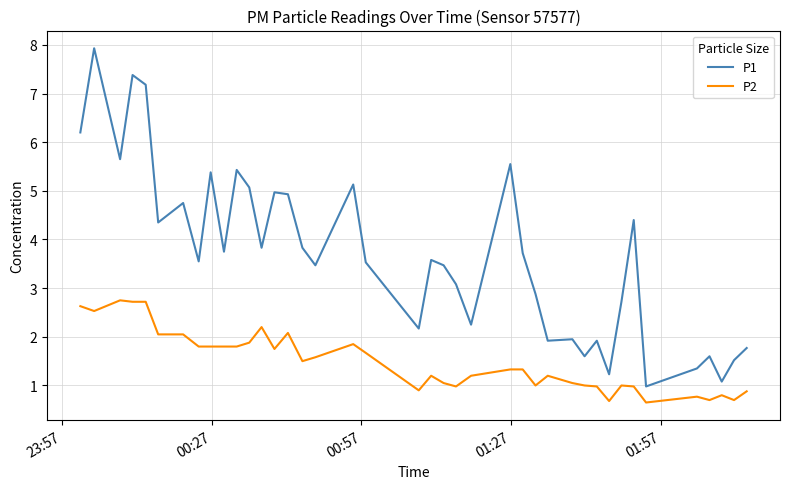

Count the number of data series in this chart.

2